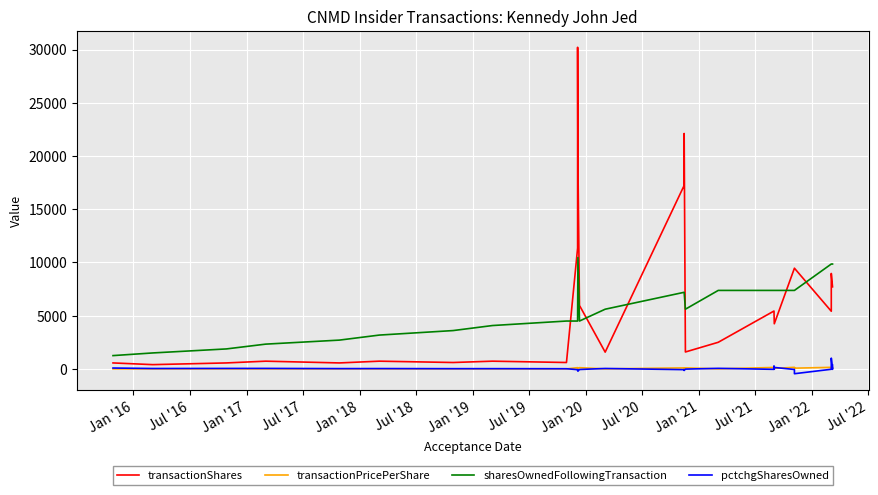

What are all the series names shown in the legend?

transactionShares, transactionPricePerShare, sharesOwnedFollowingTransaction, pctchgSharesOwned